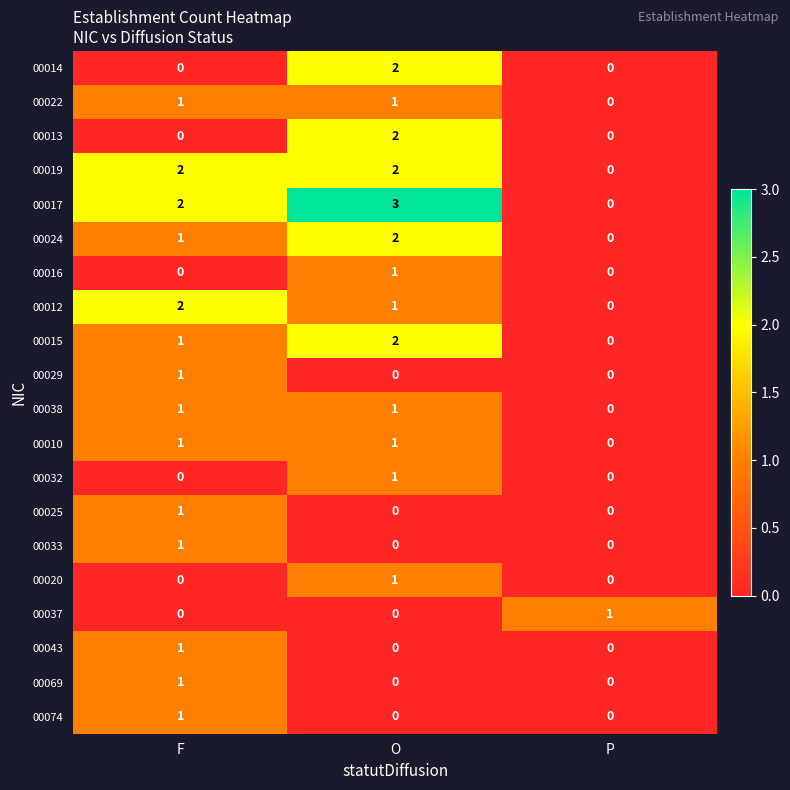

How many values in 00025 are above zero?

1